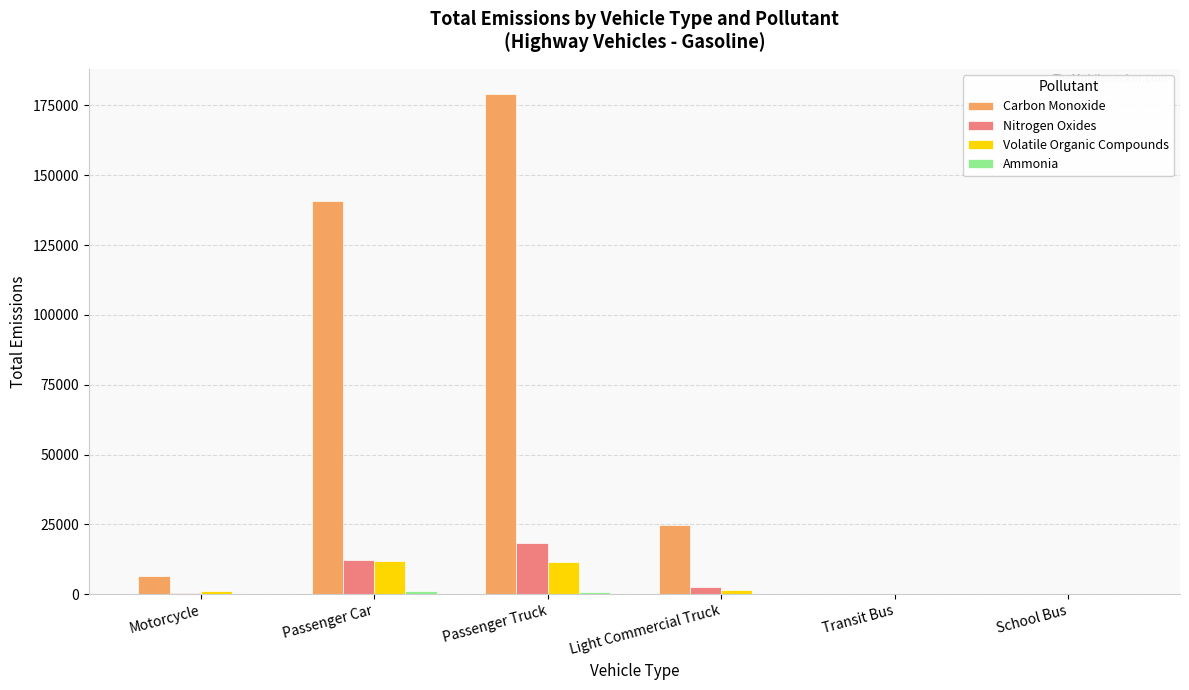

Where does the Carbon Monoxide series first go above 24651?

Passenger Car